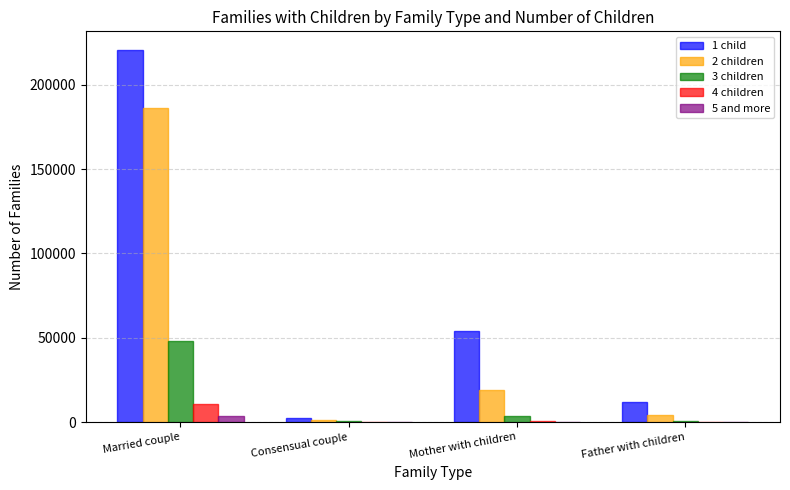

How many groups of bars are there?

4